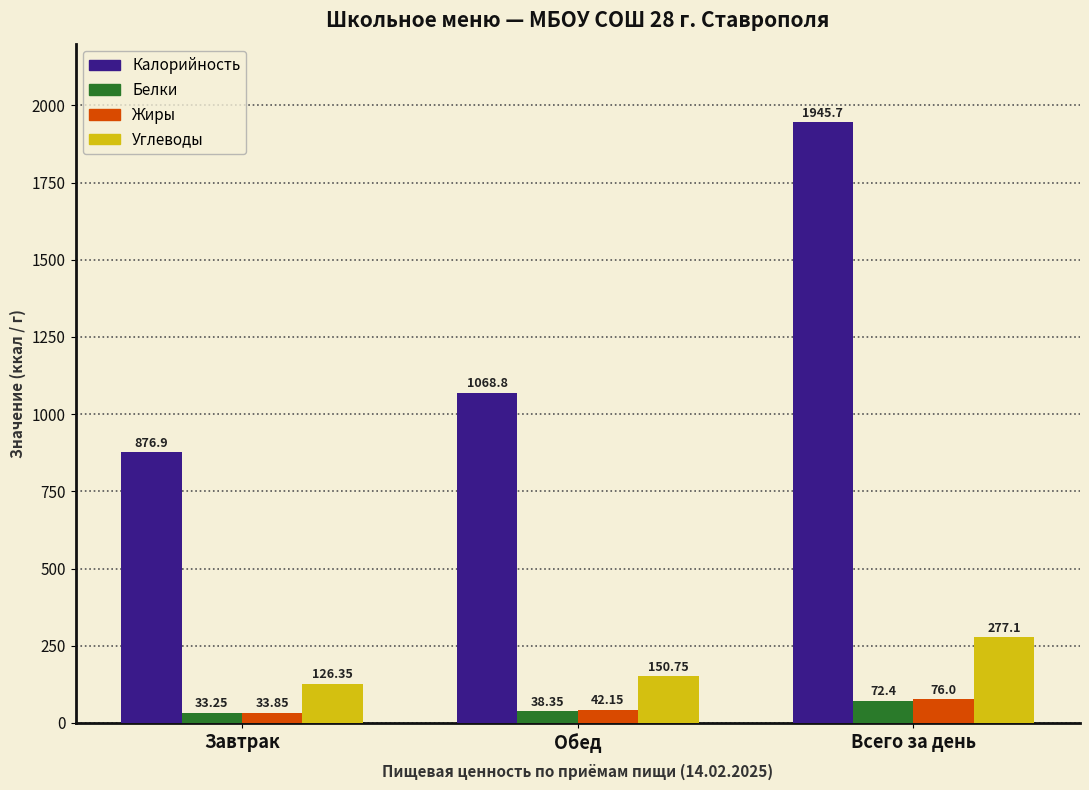

What position from the left is Всего за день?

3